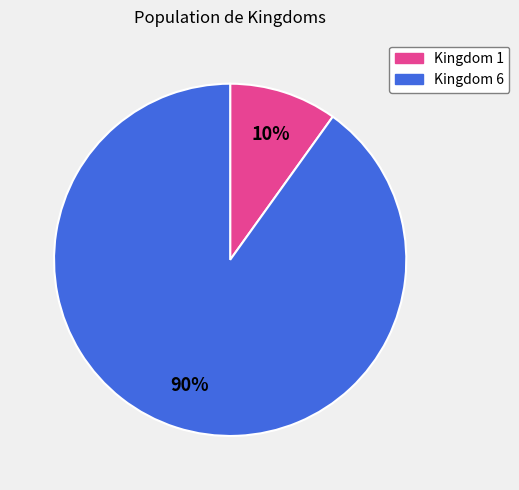

Do Kingdom 6 and Kingdom 1 together represent more than half of the pie?

Yes